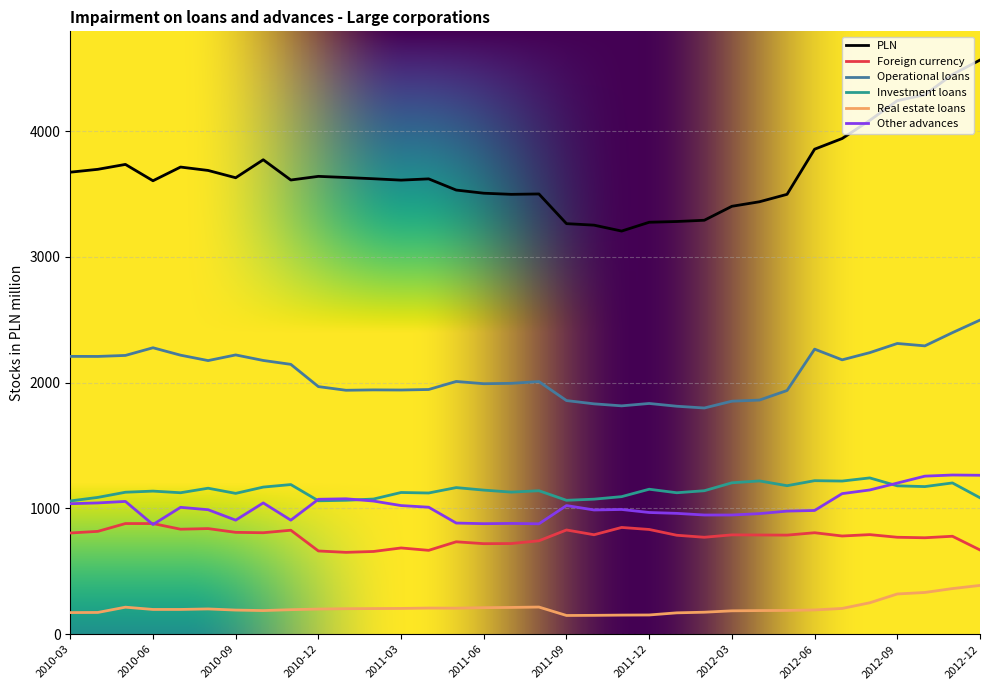

What is the difference between the maximum and minimum values in the Investment loans series?

183.2